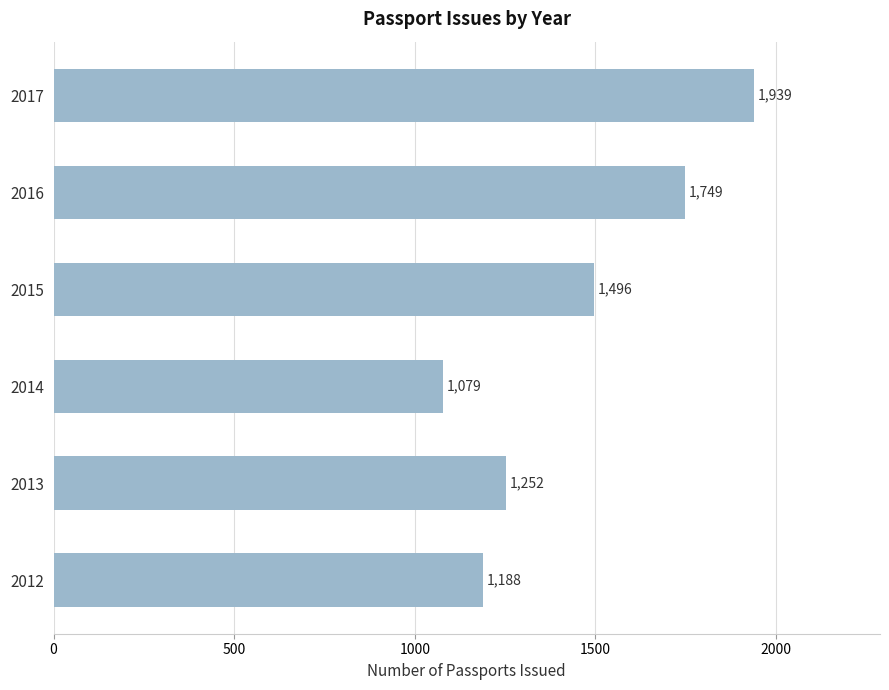

The chart shows a value of 1252 at 2013. True or false?

True